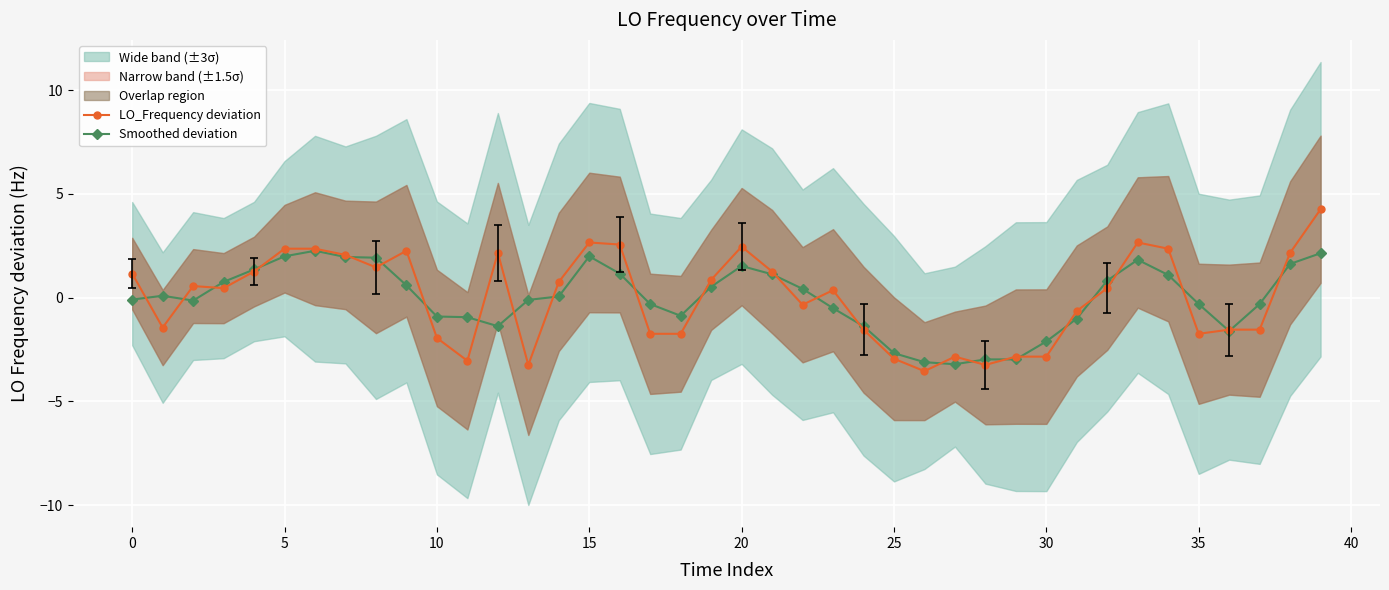

After their last crossing, which series has the higher values: LO_Frequency deviation or Smoothed deviation?

LO_Frequency deviation